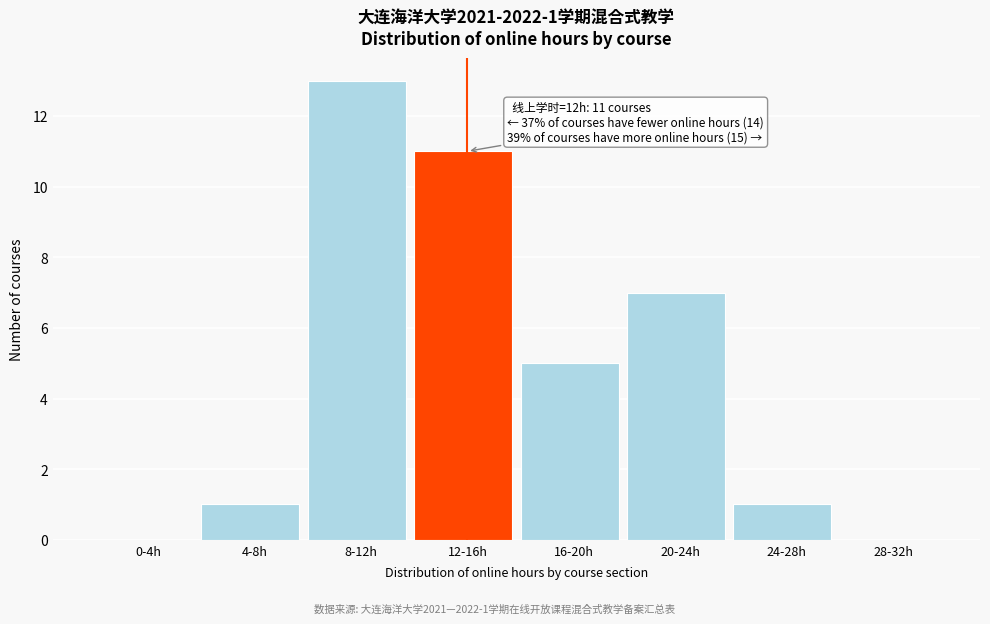

Reading left to right, transcribe all the data shown in this chart.

0-4h=0	4-8h=1	8-12h=13	12-16h=11	16-20h=5	20-24h=7	24-28h=1	28-32h=0